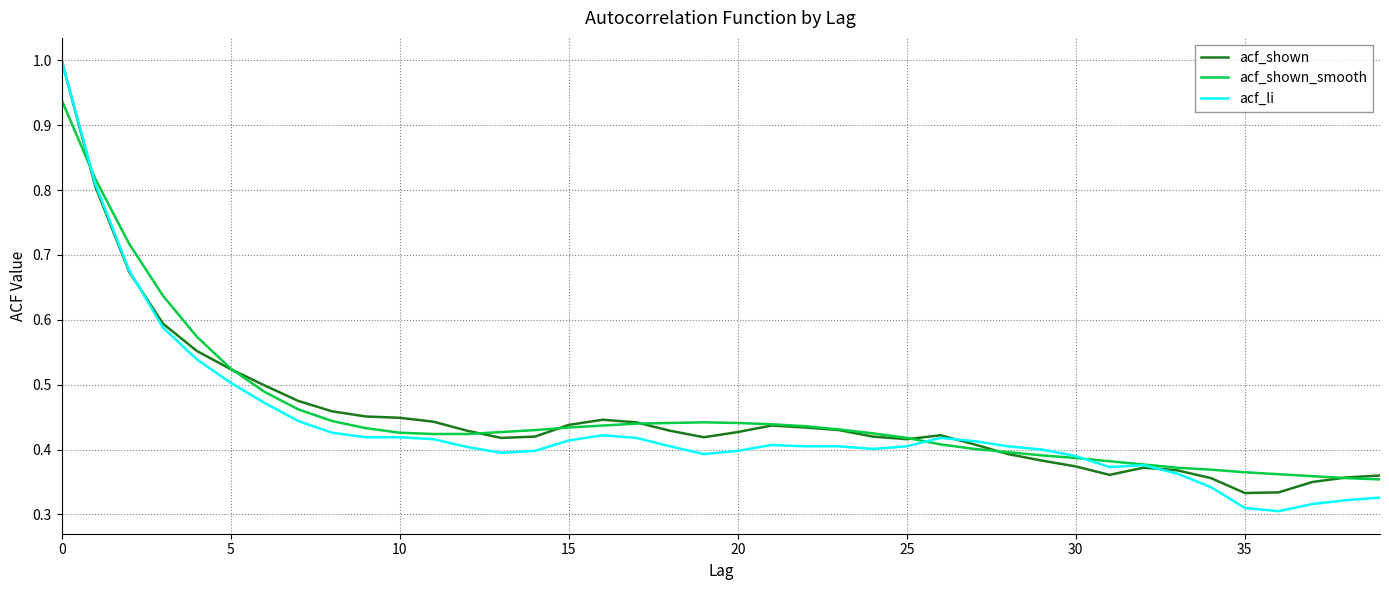

What are all the series names shown in the legend?

acf_shown, acf_shown_smooth, acf_li